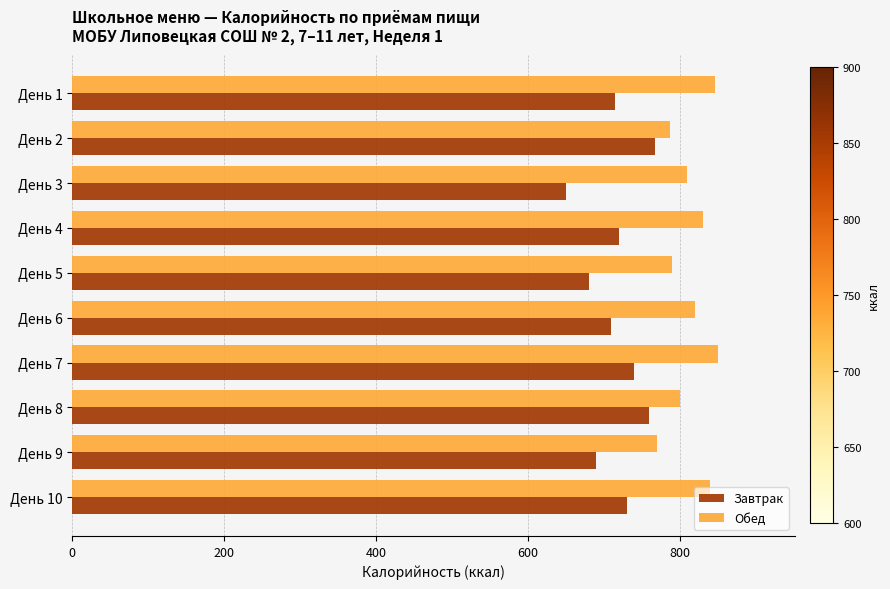

Which series has the largest total across all categories?

Обед